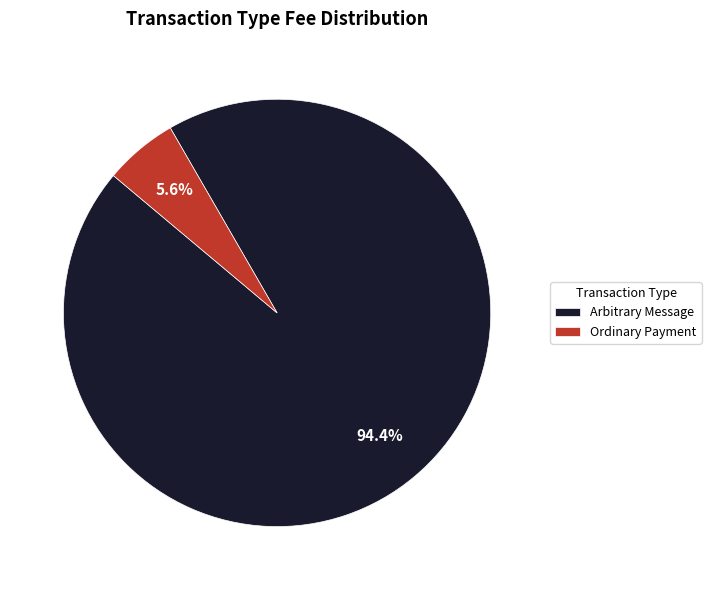

What is the total percentage of Arbitrary Message and Ordinary Payment?

100.0%